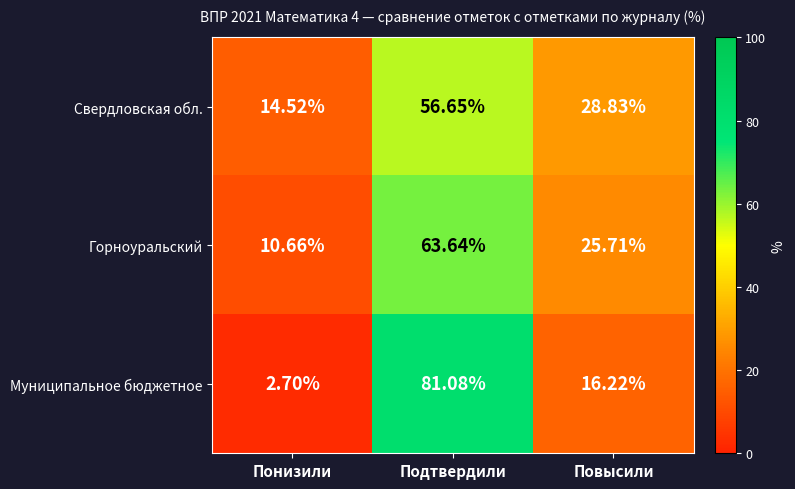

Count the number of categories in the chart.

3